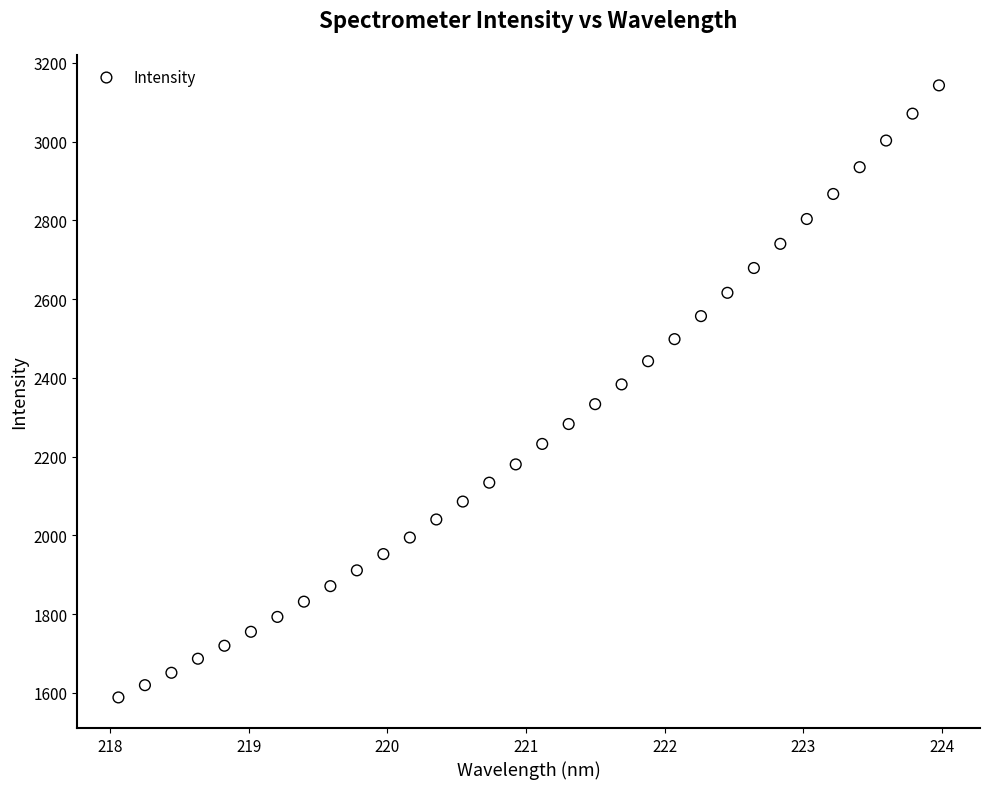

What is the range of X values (max minus min)?

5.9